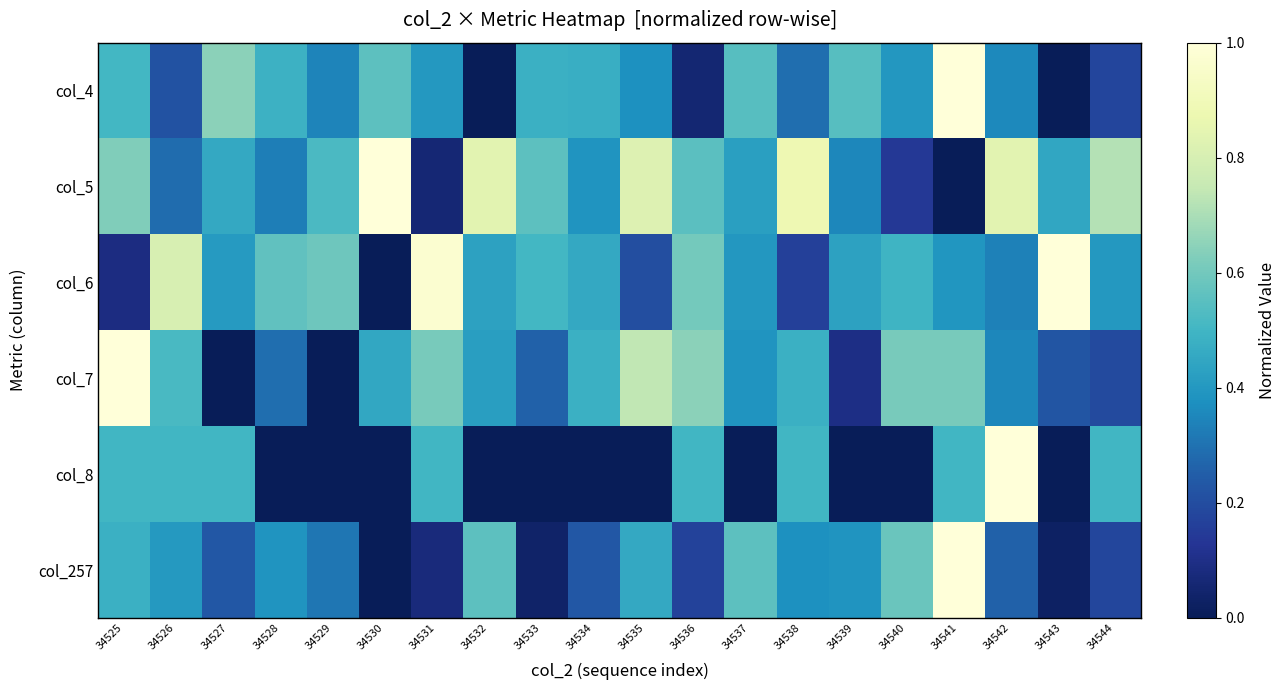

What is the spread (max minus min) of values at 34531?

0.9